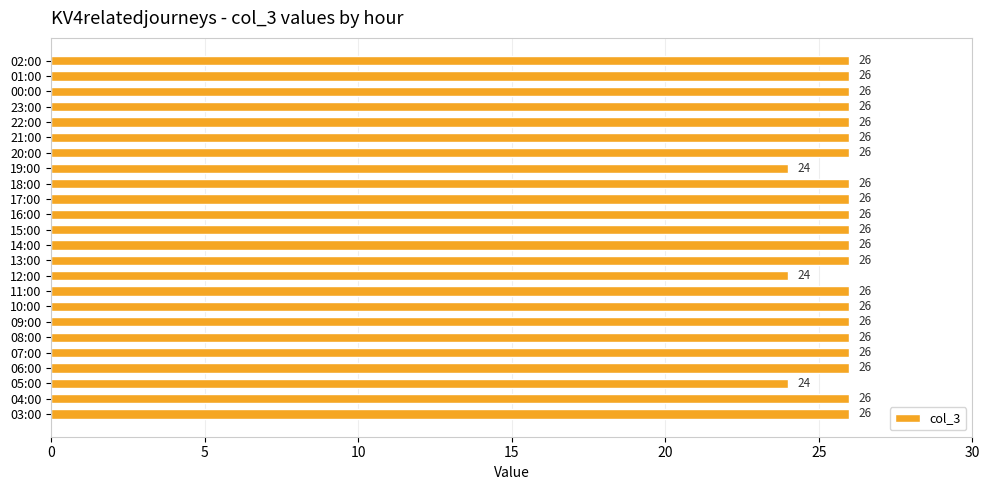

Are the bars horizontal?

Yes